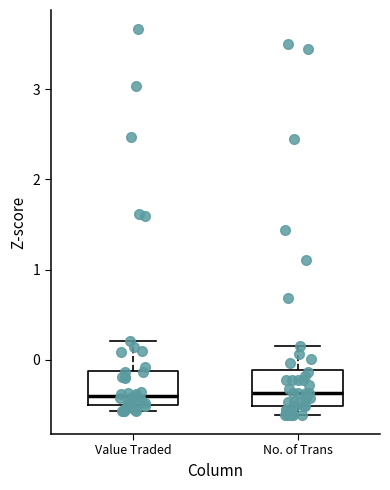

Reading left to right, read every box against the y-axis: the position of its median line, the range the box covers, and the ends of its whiskers. The values are not printed on the chart, so give them approximately, as read against the axis.

Value Traded: median -0.4, box -0.5 to -0.1, whiskers -0.6 to 0.2
No. of Trans: median -0.4, box -0.5 to -0.1, whiskers -0.6 to 0.2